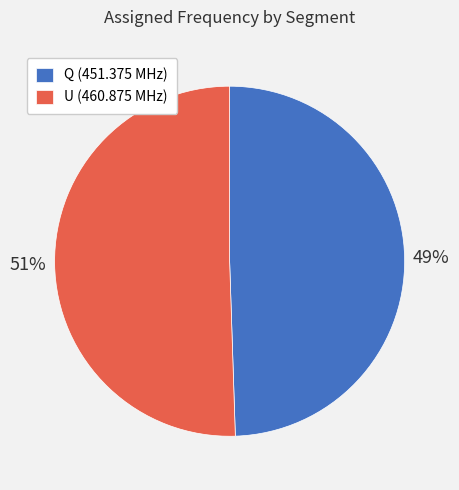

Approximately how many times larger is the value at Q compared to U?

1.0